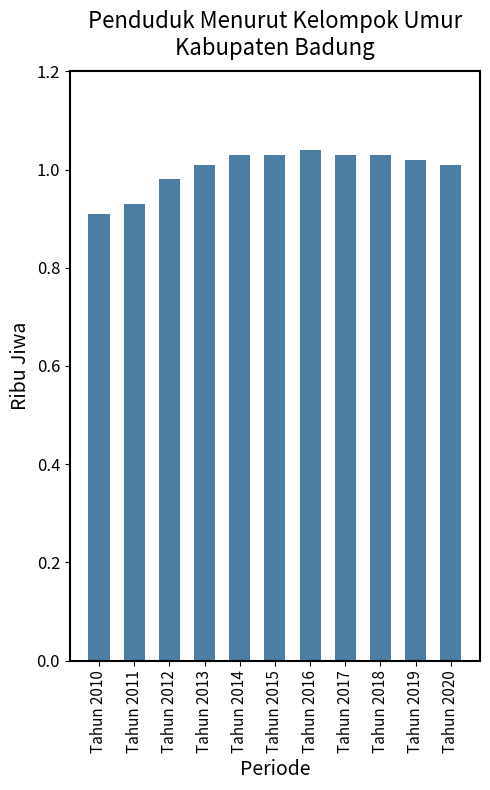

What is the sum of all values?

11.0